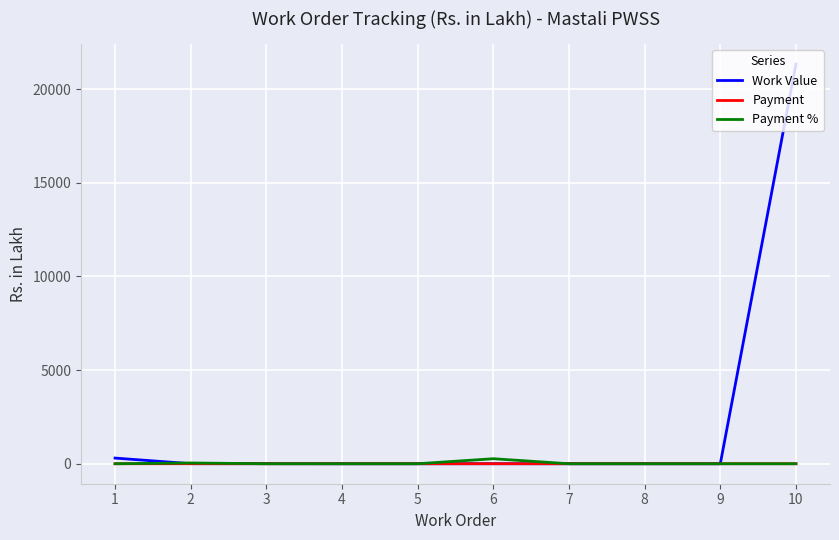

What are all the series names shown in the legend?

Work Value, Payment, Payment %